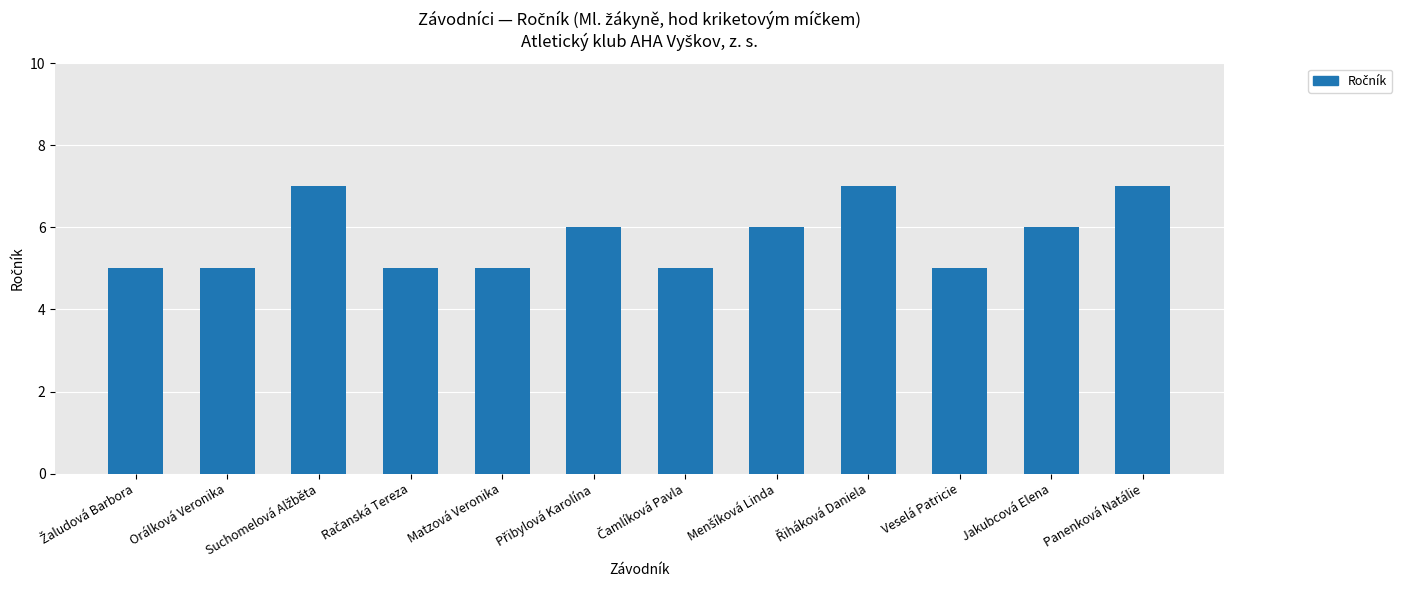

What is the label of the 8th bar from the right?

Matzová Veronika